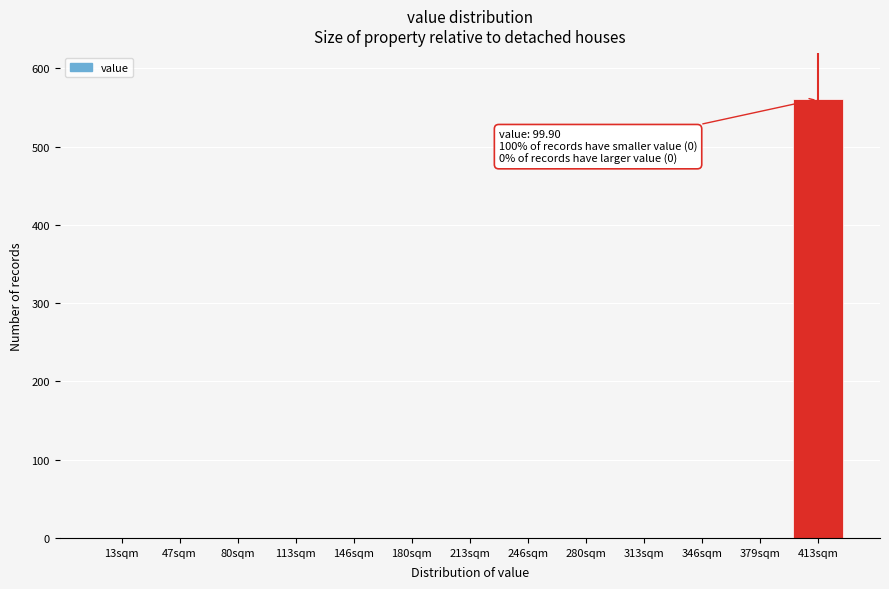

Reading left to right, transcribe all the data shown in this chart.

13sqm=0	47sqm=0	80sqm=0	113sqm=0	146sqm=0	180sqm=0	213sqm=0	246sqm=0	280sqm=0	313sqm=0	346sqm=0	379sqm=0	413sqm=561